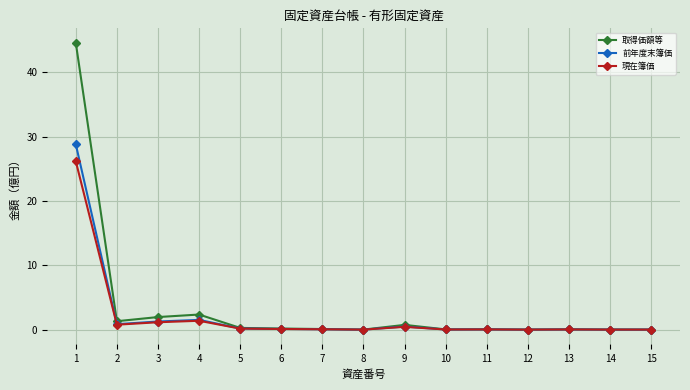

What is the average value of the 現在簿価 series?

2.0